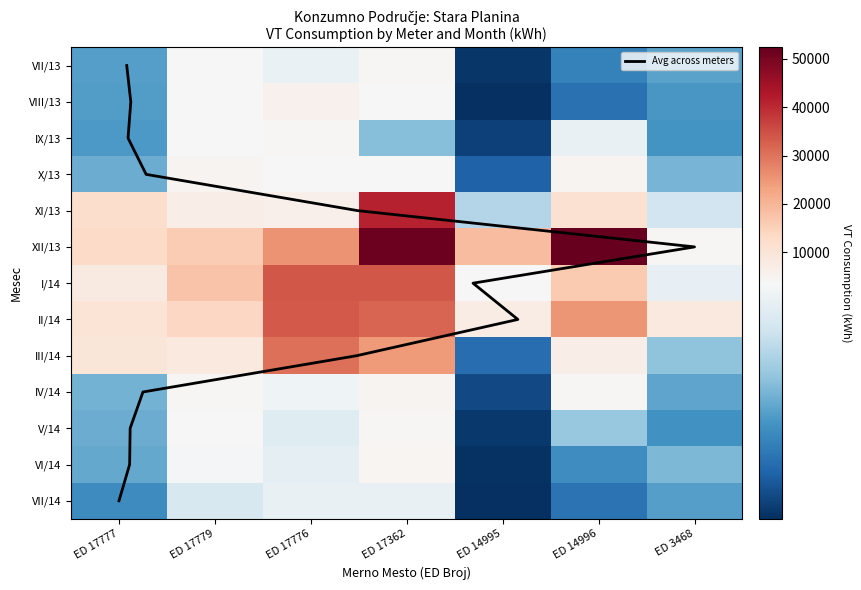

True or false: VIII/13 has a value of 1505 at ED 3468.

True